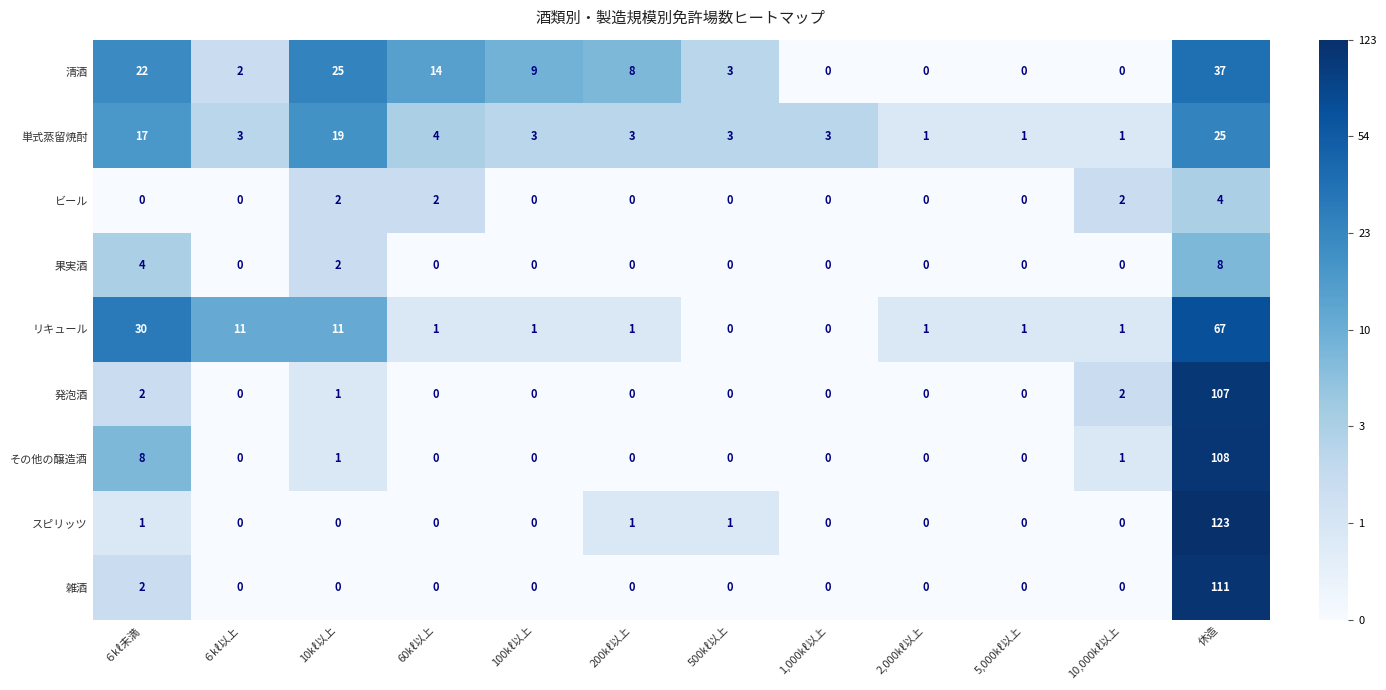

How many positive values does the リキュール series have?

10